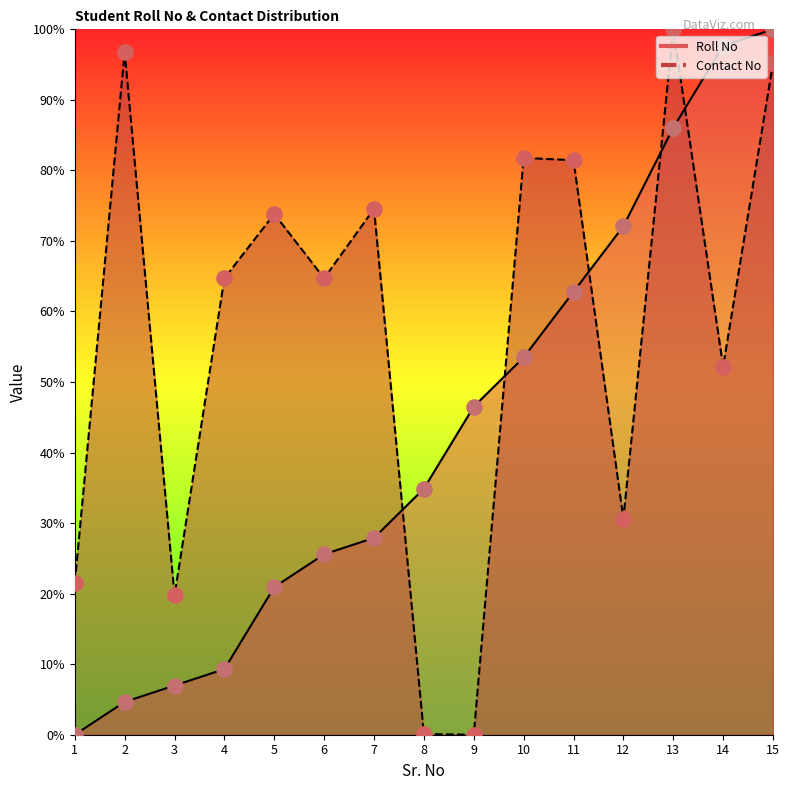

Which series has the widest spread of Y values?

Roll No